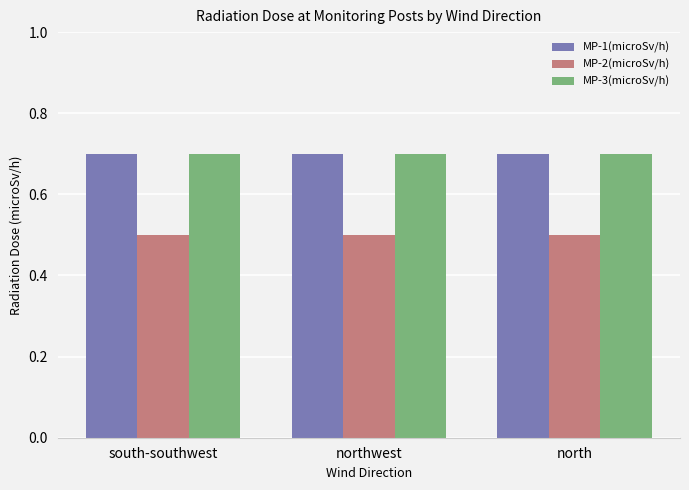

How many bars are there in each group?

3